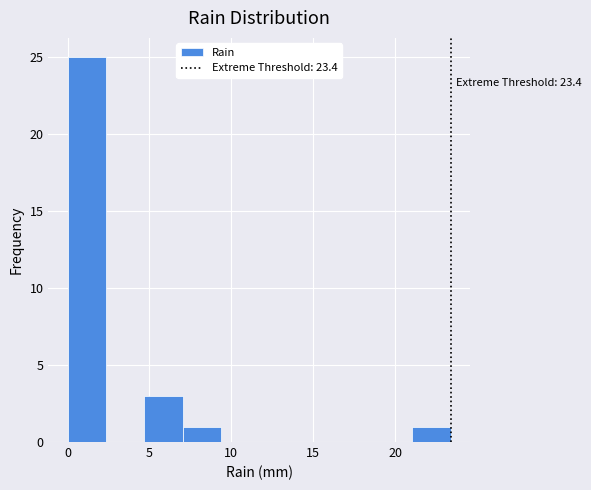

Over which range of the x-axis is the bar tallest?

0.0 to 2.5